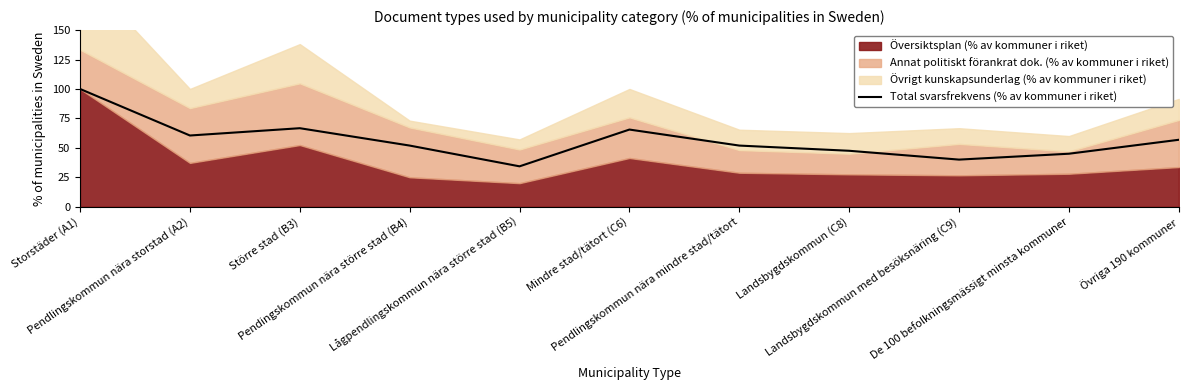

What is the minimum value shown in the chart?

34.3